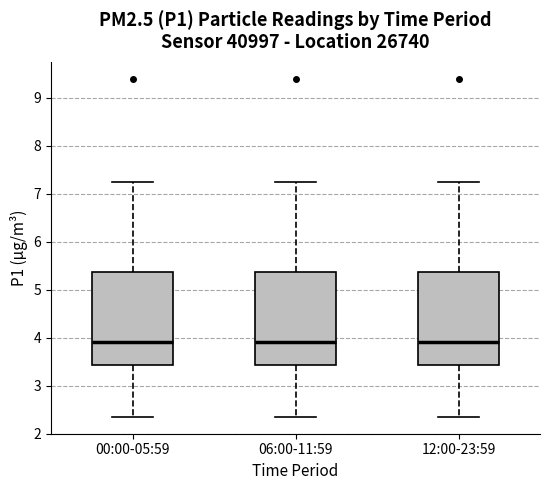

Where is the lower edge of the box for 12:00-23:59 on the y-axis? The values are not printed on the chart, so give them approximately, as read against the axis.

3.4